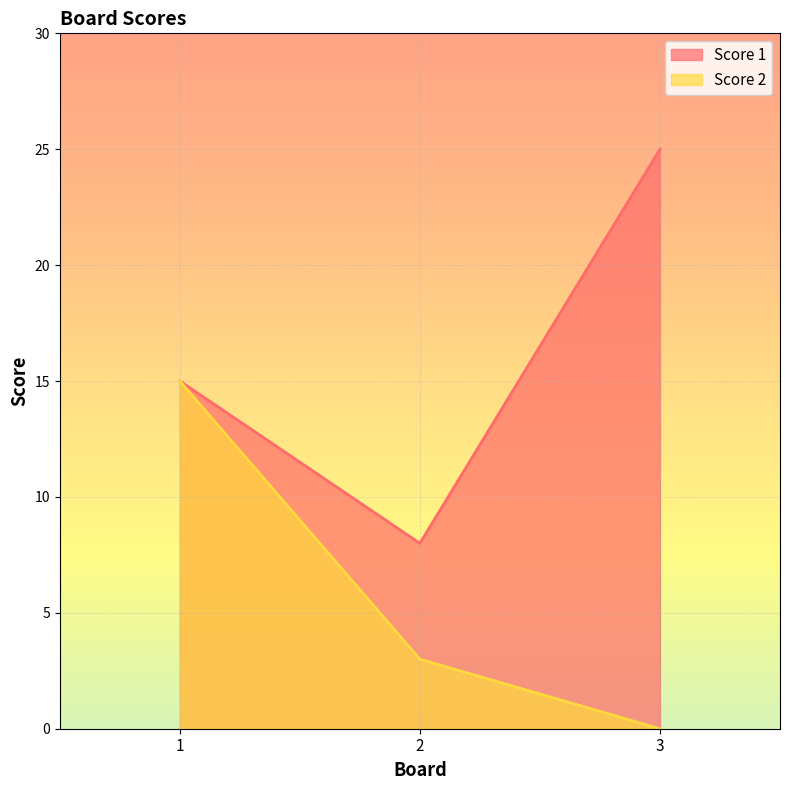

List the series in order of their peak value, highest first.

Score 1, Score 2